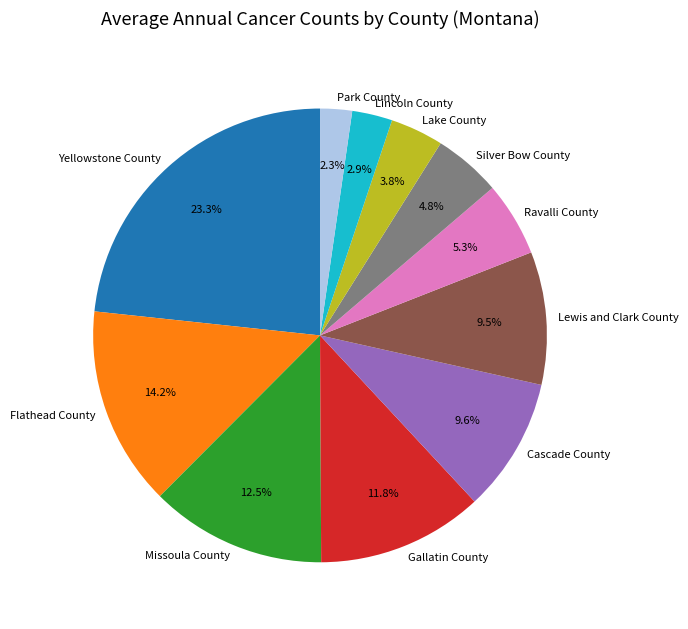

Is the sum of Lincoln County and Ravalli County greater than half?

No